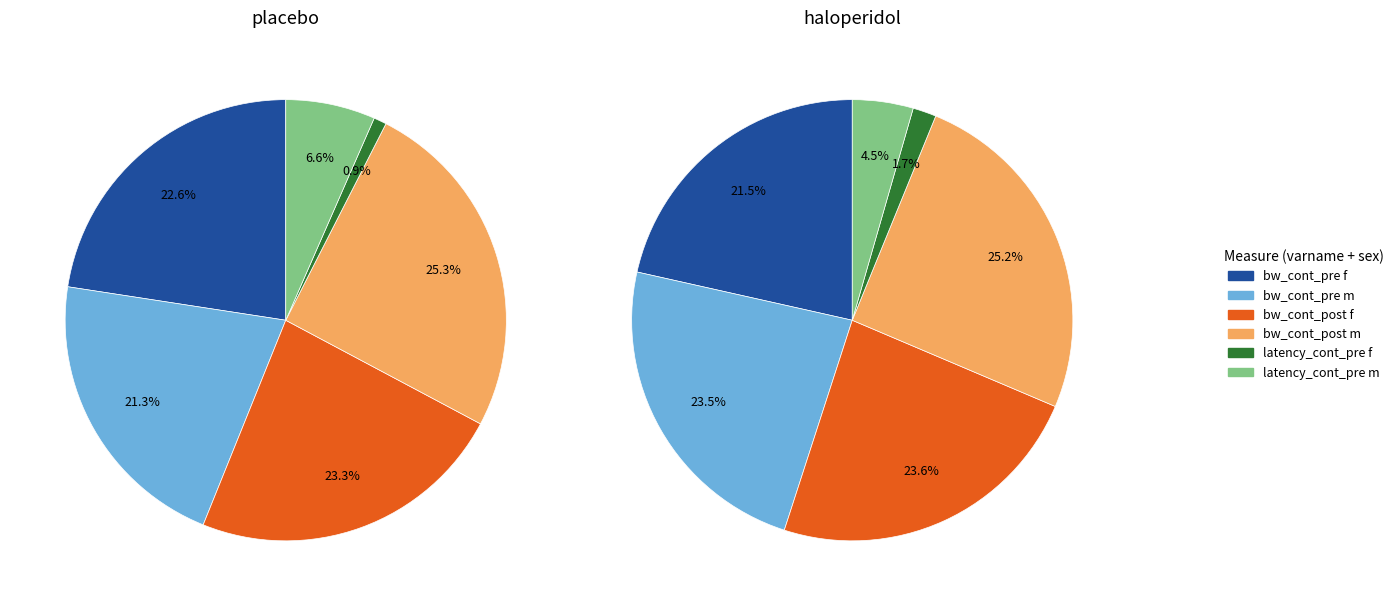

Which has a higher value, body weight pre-treatment haloperidol m or body weight post-treatment haloperidol f?

body weight post-treatment haloperidol f